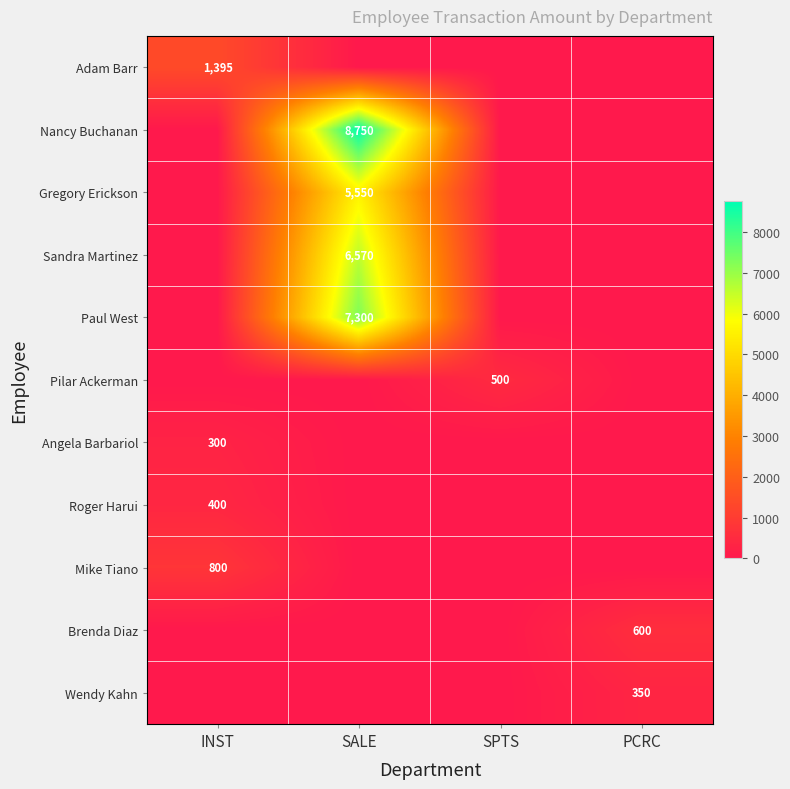

At which category is the sum across all series the highest?

SALE